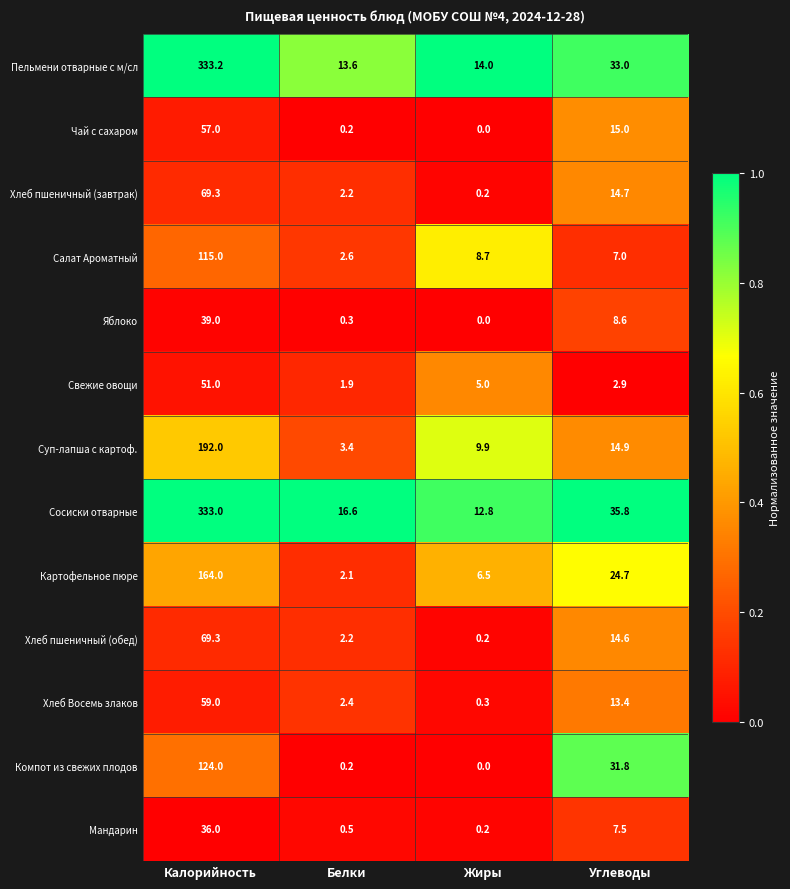

At which label does Суп-лапша с картоф. reach its peak?

Калорийность